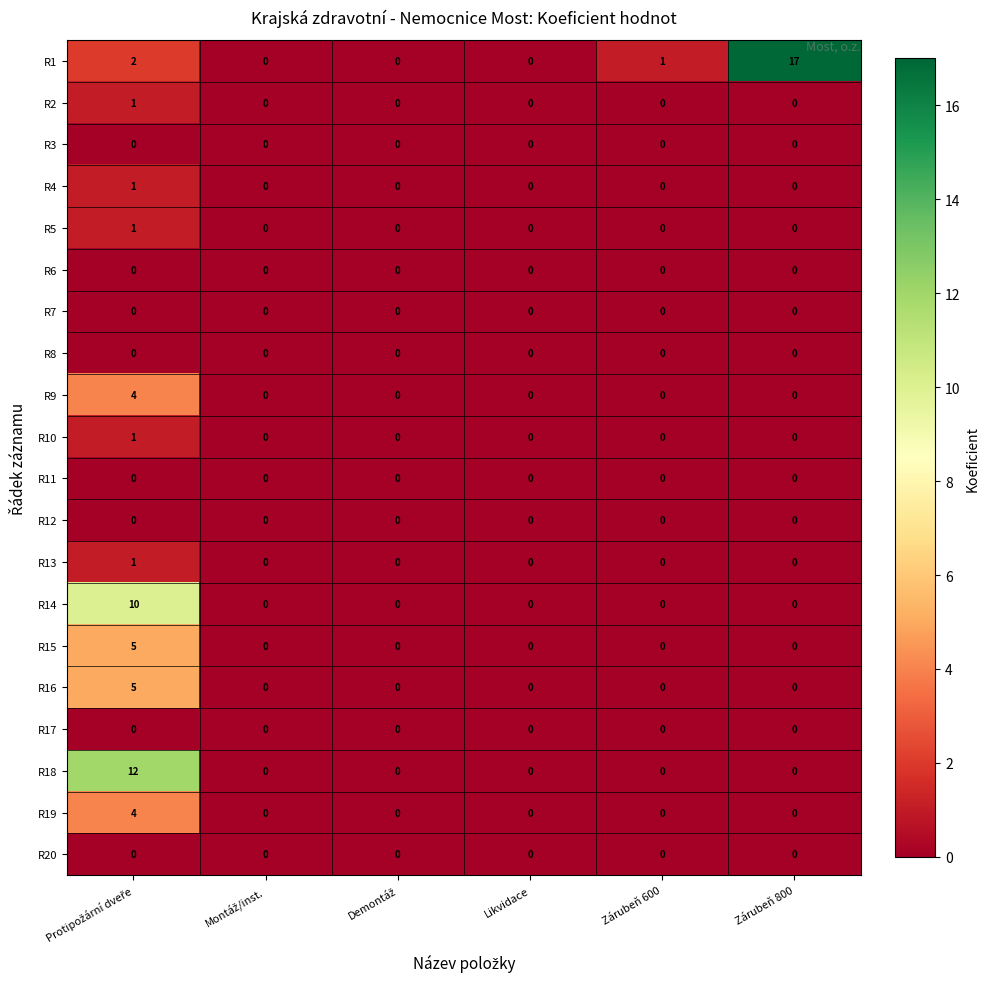

Which category has the highest value across all series?

Zárubeň 800